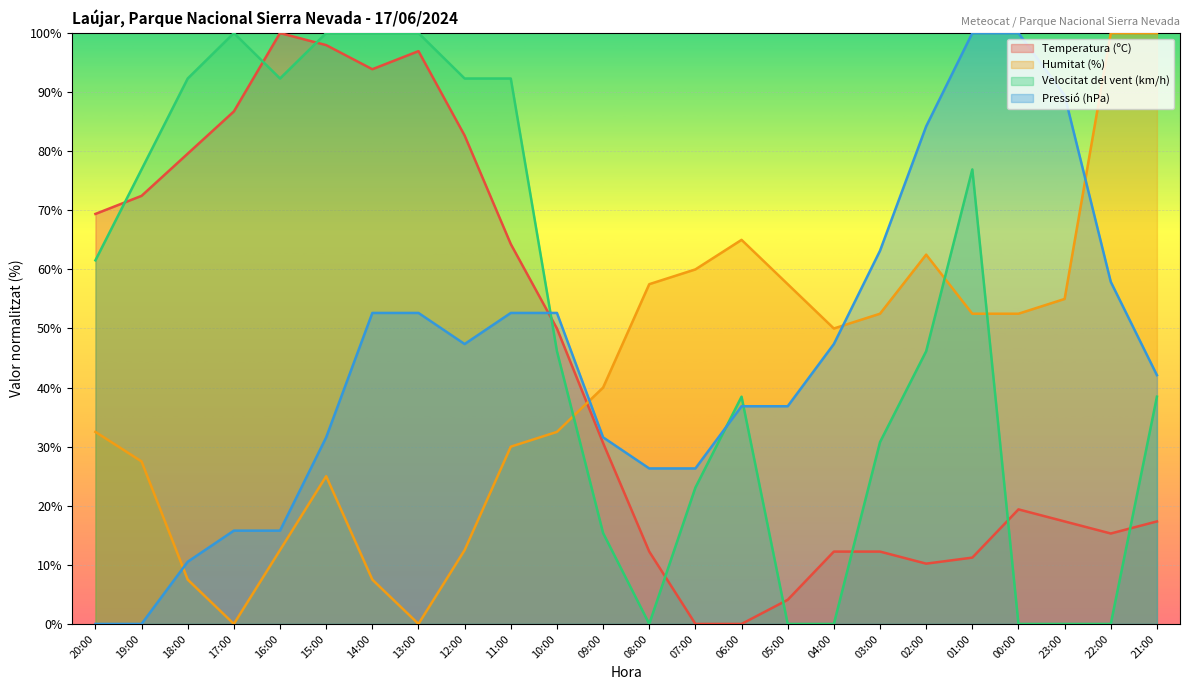

After their last crossing, which series has the higher values: Pressió (hPa) or Temperatura (ºC)?

Pressió (hPa)